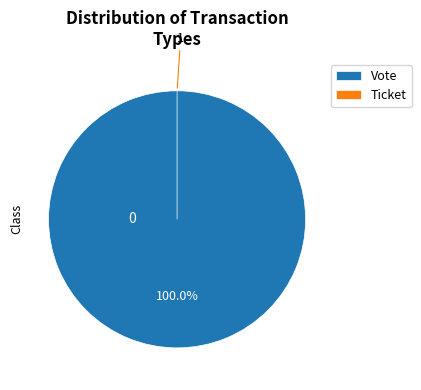

What portion of the pie excludes Ticket?

100.0%